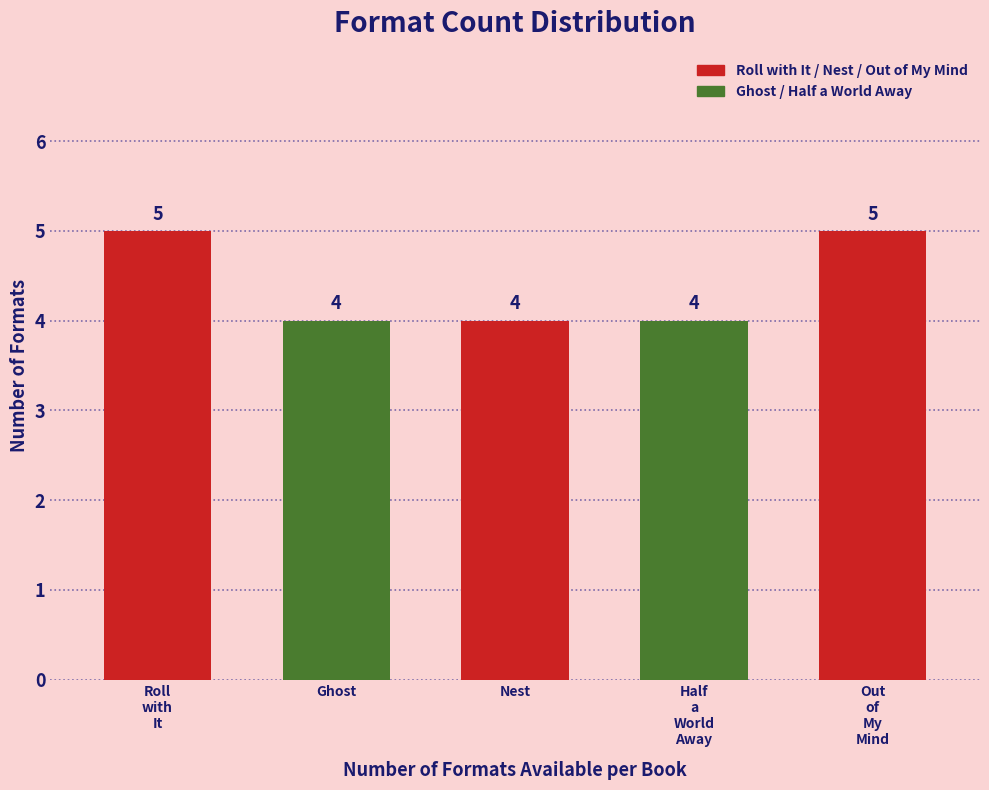

Reading right to left, list all the values displayed in this chart.

5	4	4	4	5